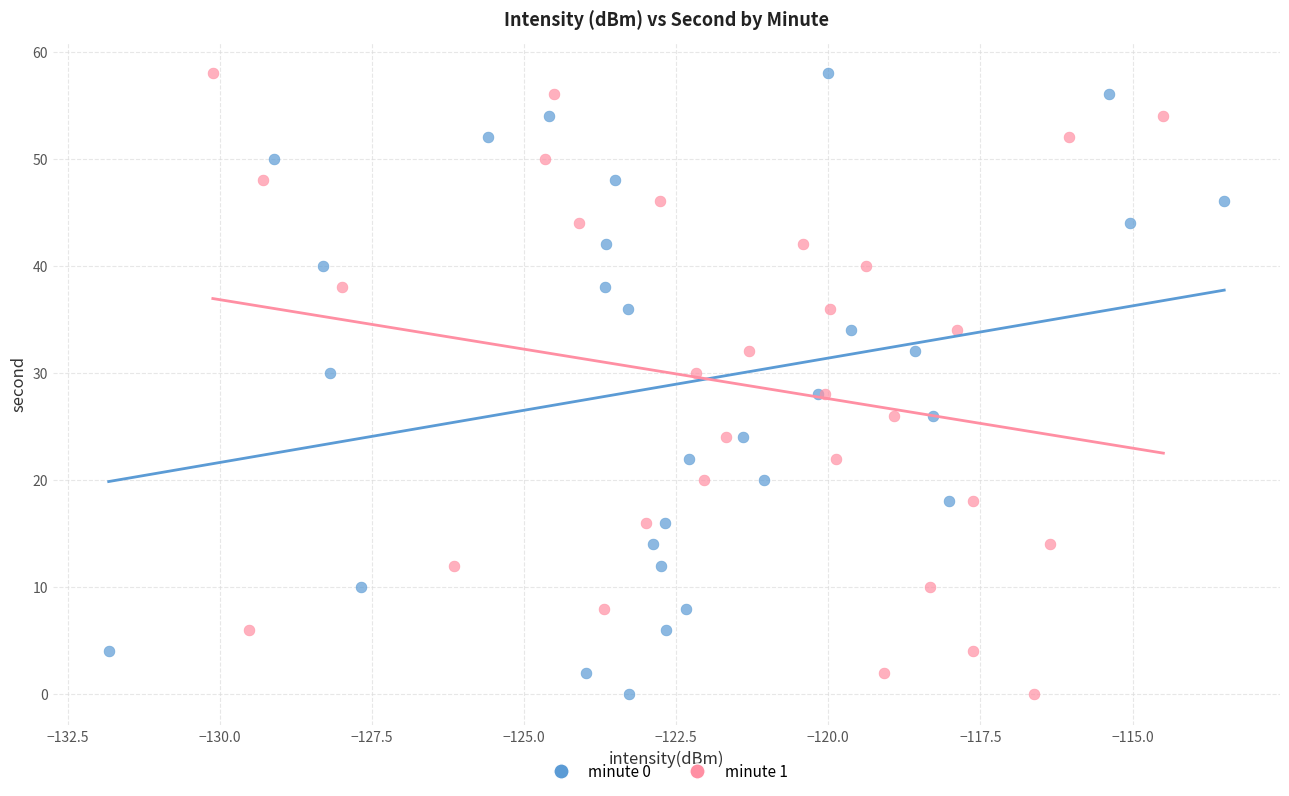

What are all the series names shown in the legend?

minute 0, minute 1